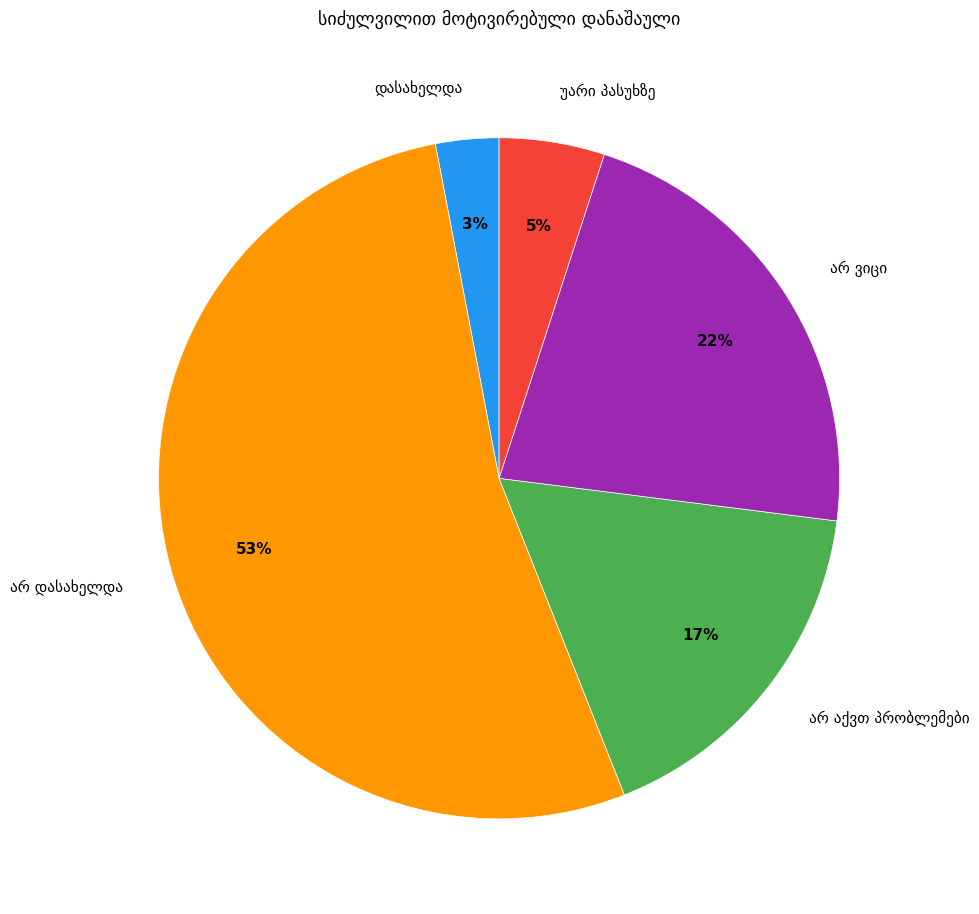

Is there a majority slice in this chart?

Yes